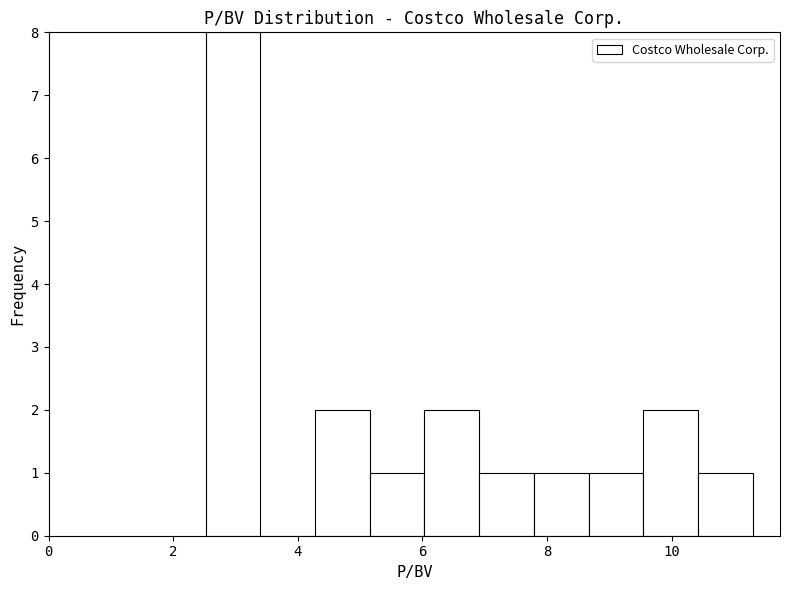

What is the height of the bar covering 8.6 to 9.6 on the x-axis? Neither the bar edges nor the heights are printed on the chart, so give them approximately, as read against the axes.

1